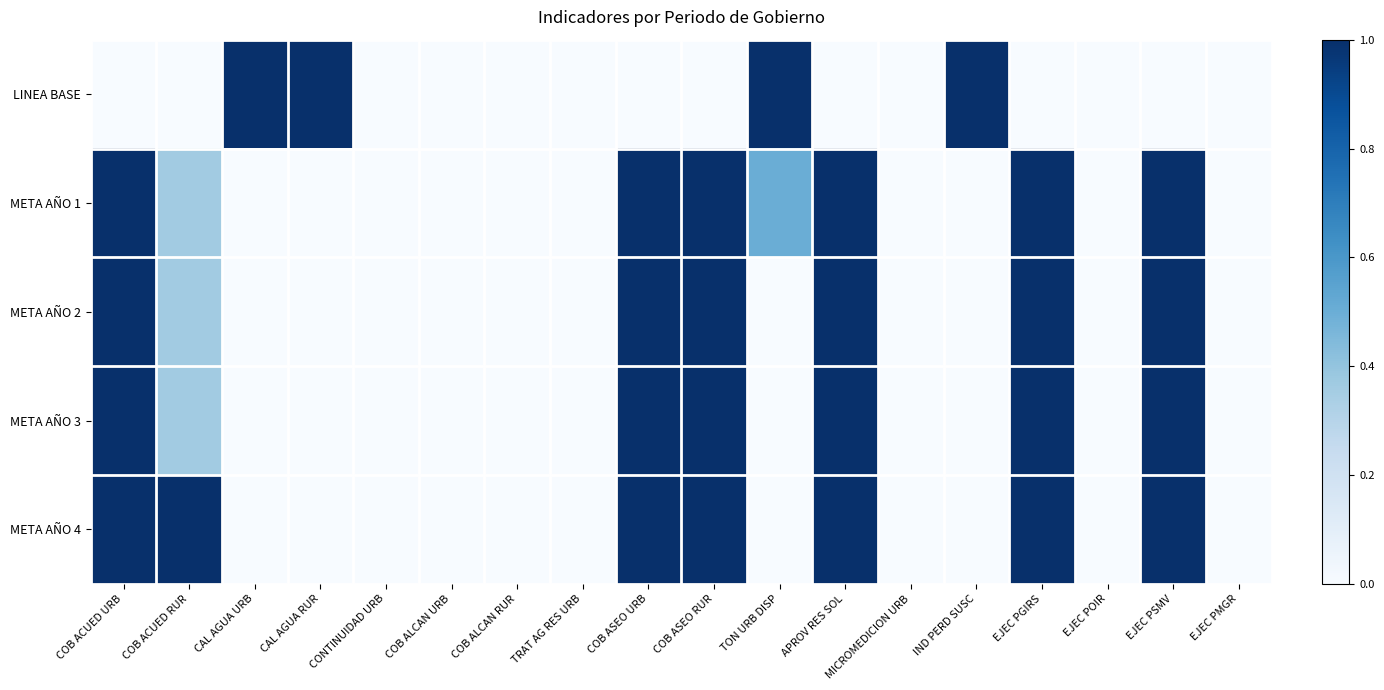

Which series has the largest total across all categories?

META AÑO 4